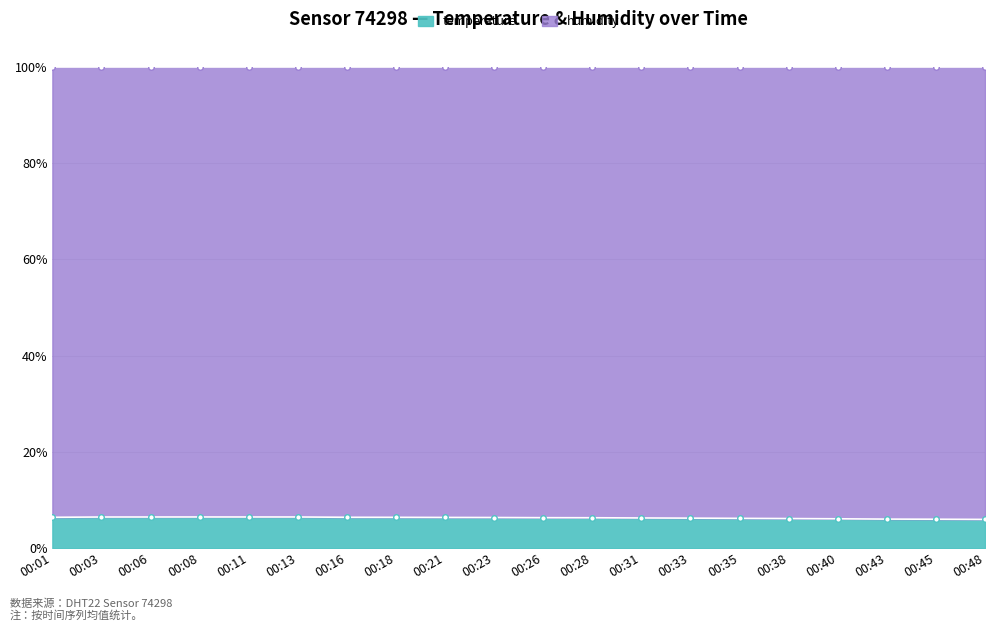

Rank the categories by value from highest to lowest.

00:08, 00:13, 00:11, 00:06, 00:03, 00:16, 00:01, 00:18, 00:21, 00:23, 00:26, 00:28, 00:31, 00:33, 00:35, 00:38, 00:40, 00:43, 00:45, 00:48